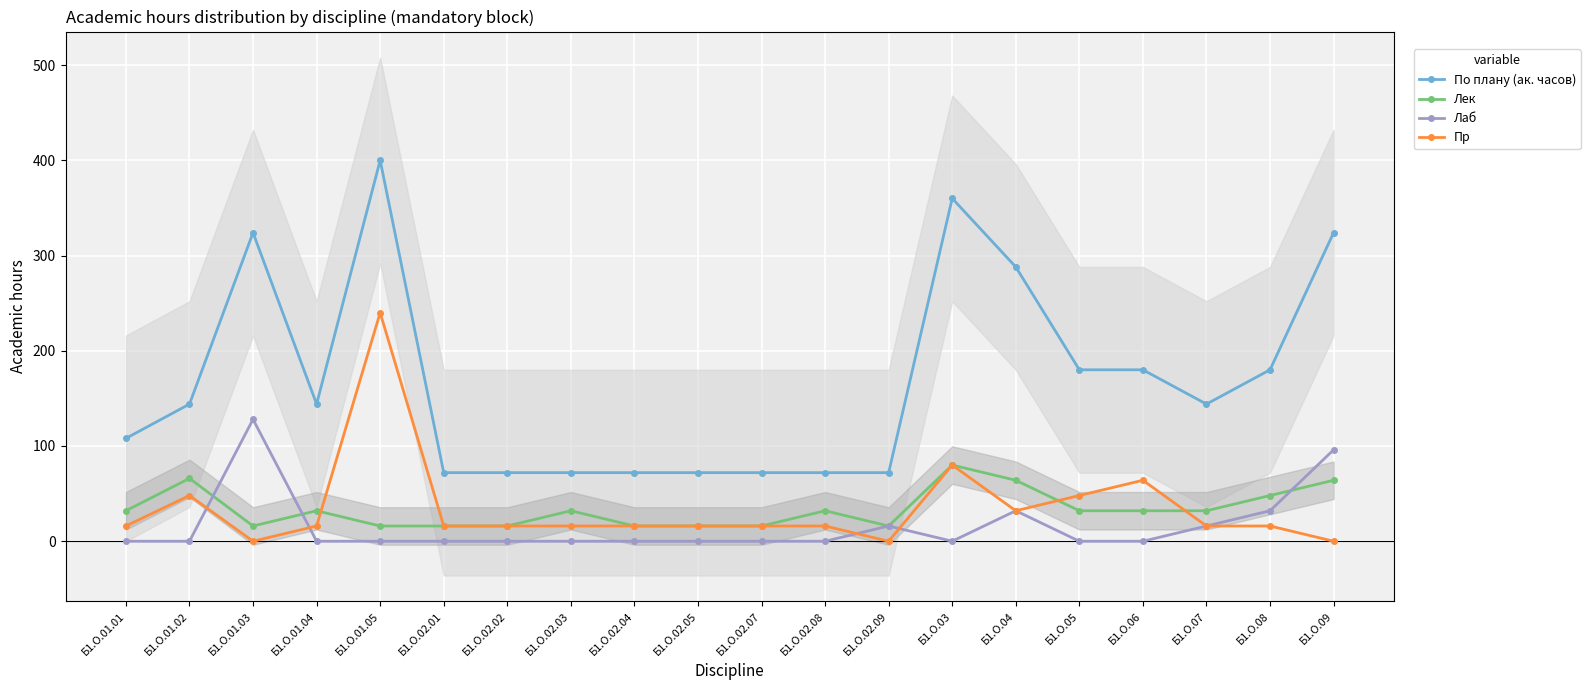

What is the label of the 18th point from the right?

Б1.О.01.03